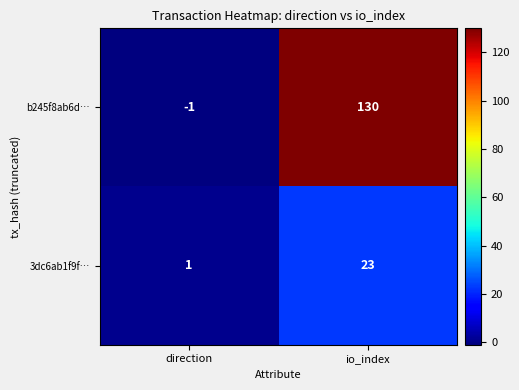

Which series has the largest total across all categories?

b245f8ab6d…